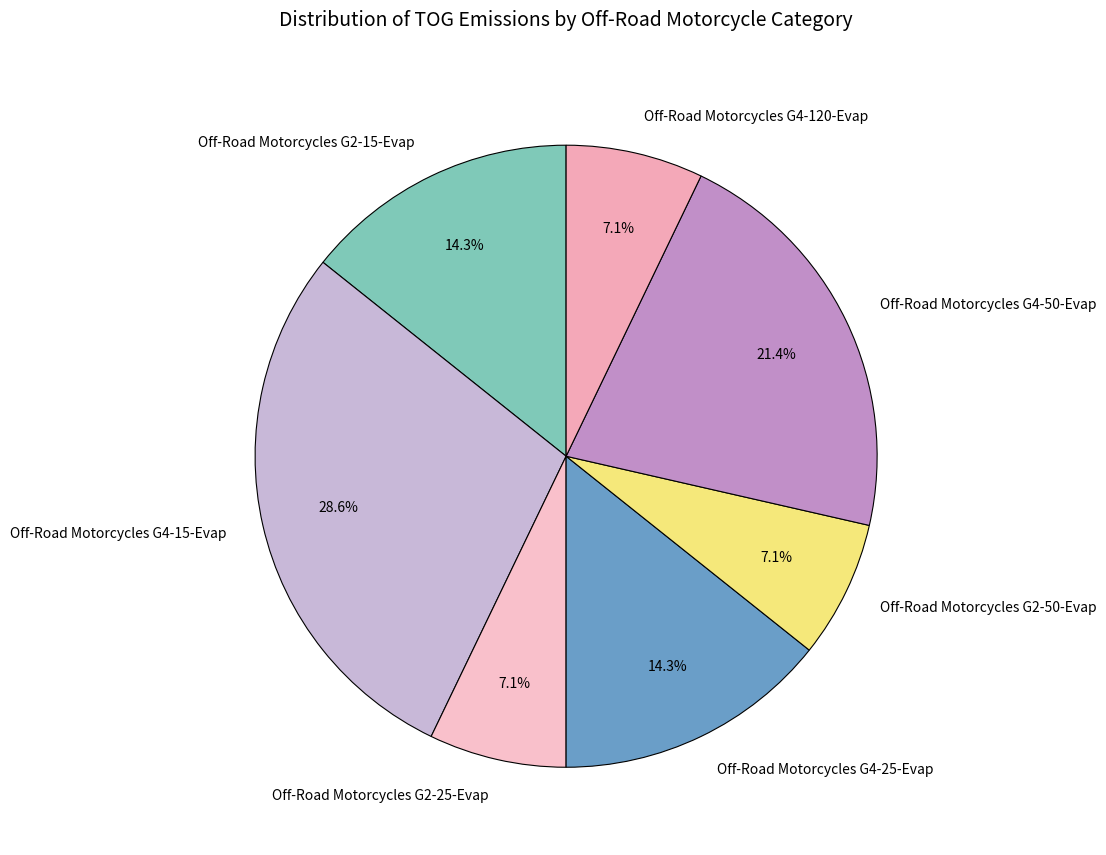

Is there any slice that represents more than half of the pie?

No